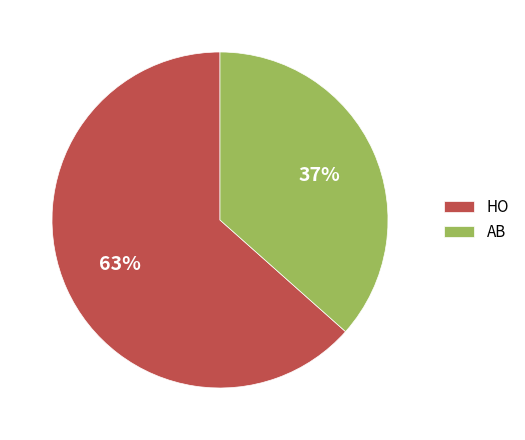

Does HO account for over 50% of the chart?

Yes